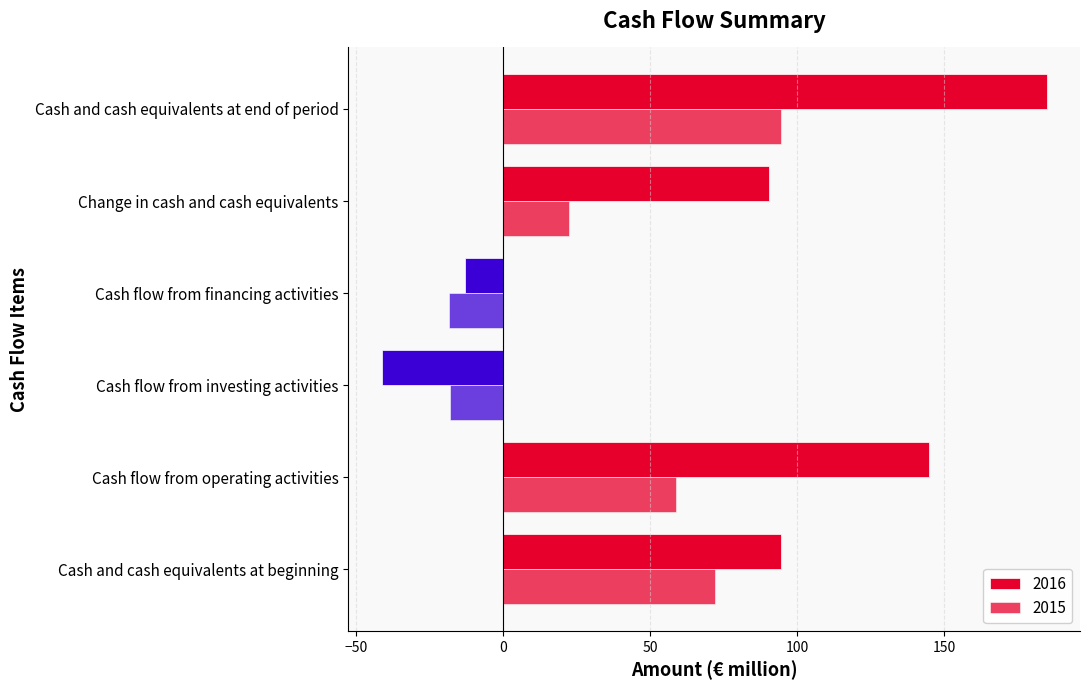

What is the sum of all 2015 values?

211.5